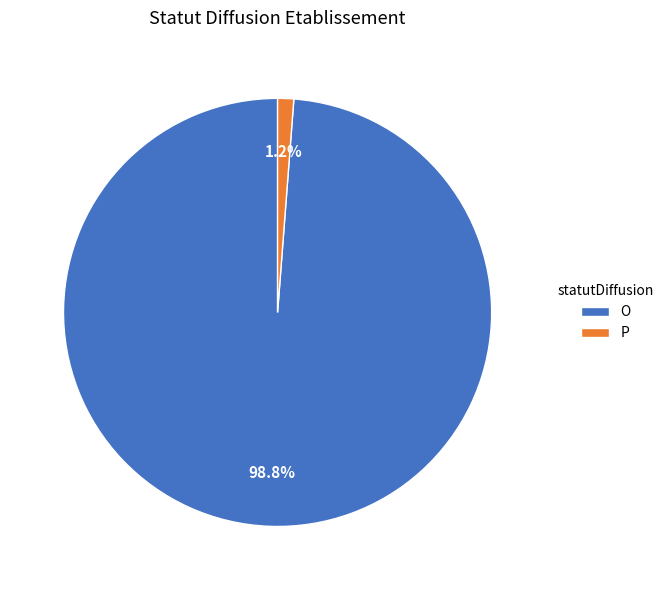

The P slice represents 1% of the pie. True or false?

True